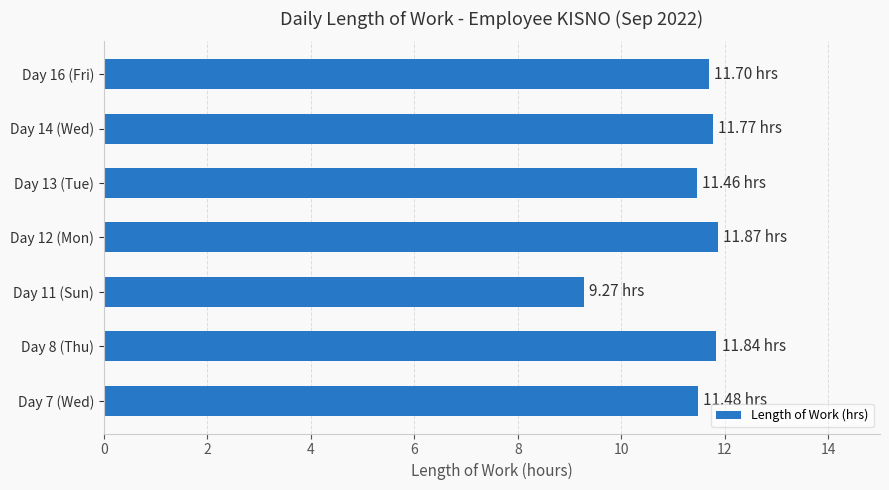

Approximately how many times larger is the value at Day 8 (Thu) compared to Day 7 (Wed)?

1.0